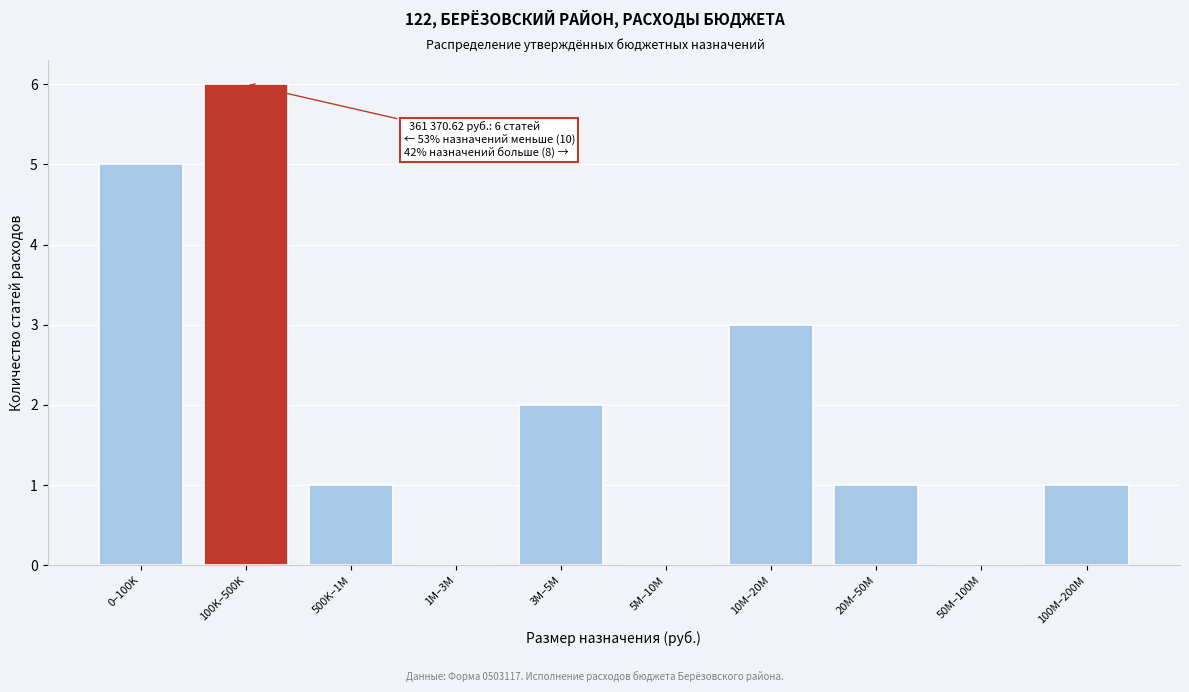

Reading left to right, extract all data points from this chart.

0–100K=5	100K–500K=6	500K–1M=1	1M–3M=0	3M–5M=2	5M–10M=0	10M–20M=3	20M–50M=1	50M–100M=0	100M–200M=1